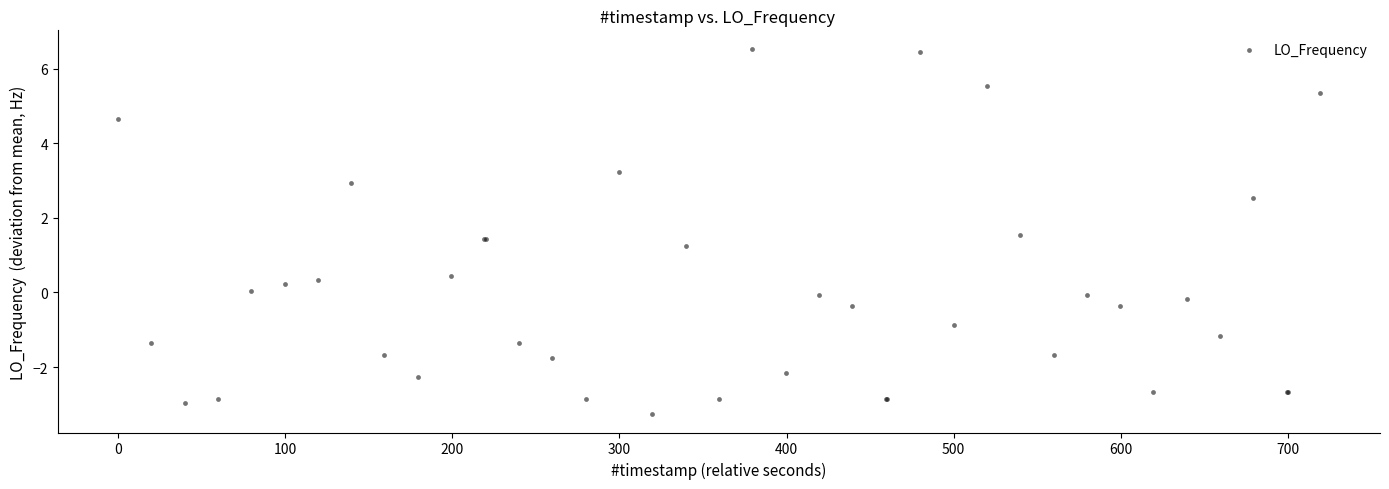

What Y value in the scatter plot is closest to 1?

1.2